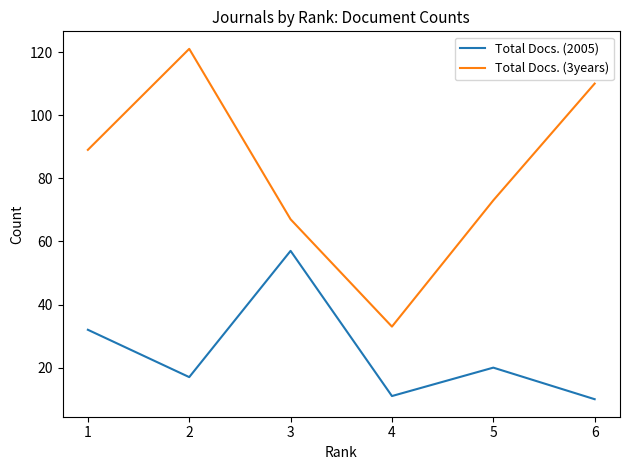

Count the number of categories in the chart.

6